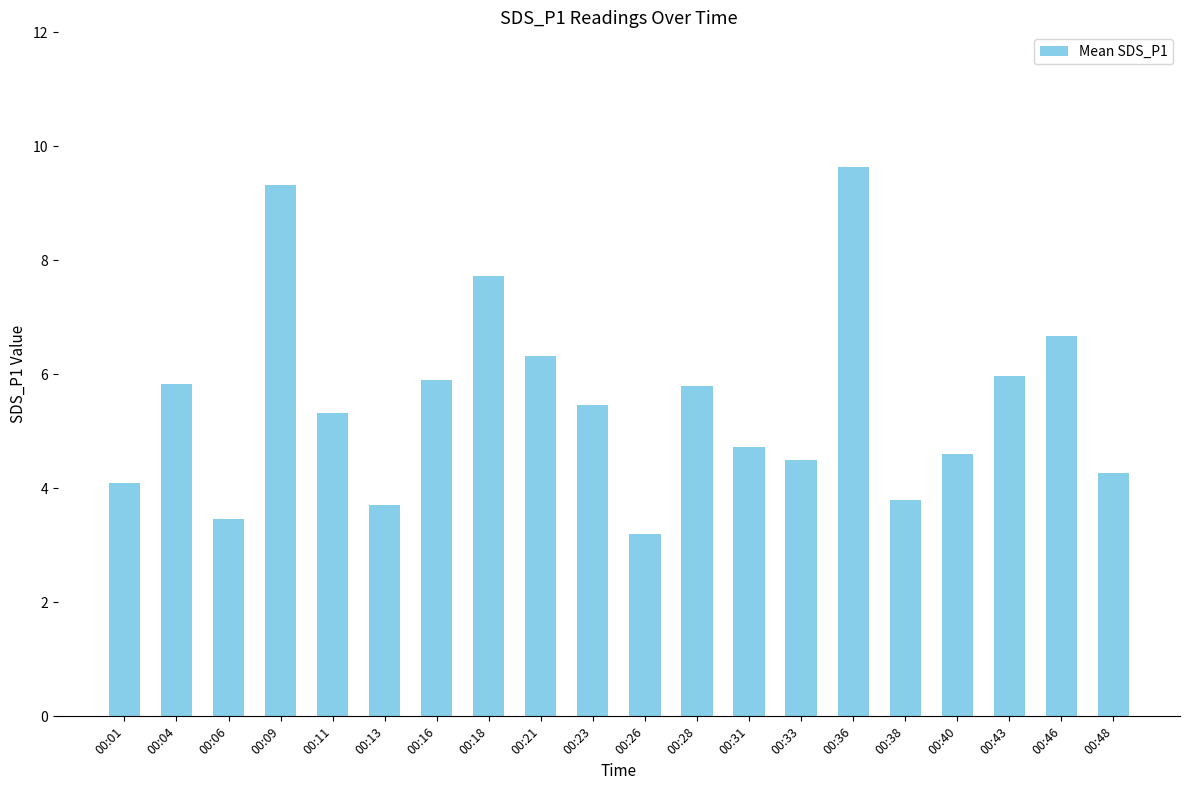

What is the average value?

5.5